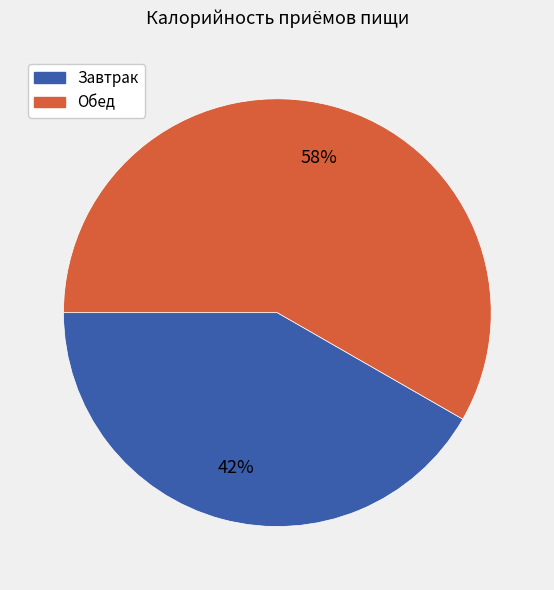

Count the number of slices in the pie.

2